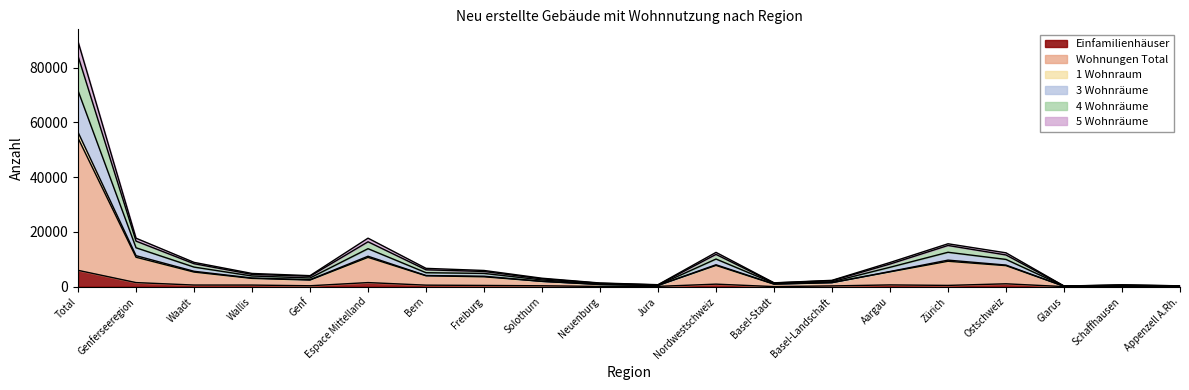

What is the label of the 5th point from the right?

Zürich